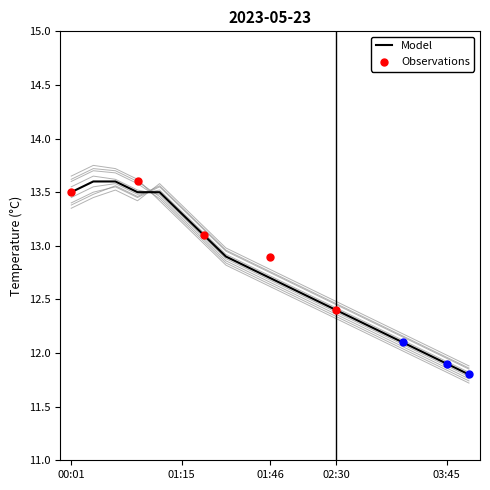

What is the highest value of the Model series?

13.6